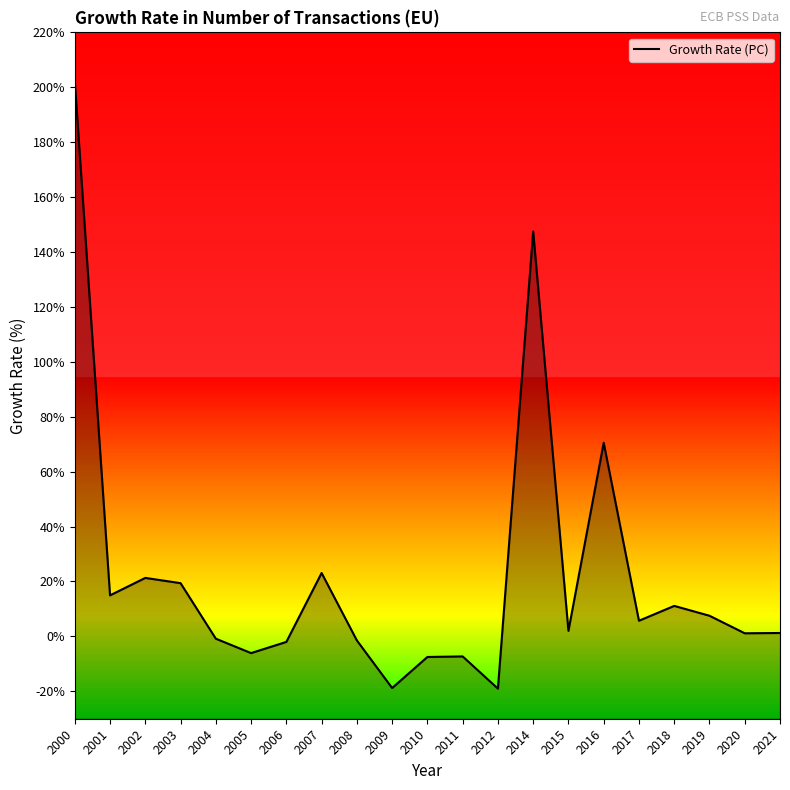

Rank the categories by value from lowest to highest.

2012, 2009, 2010, 2011, 2005, 2006, 2008, 2004, 2020, 2021, 2015, 2017, 2019, 2018, 2001, 2003, 2002, 2007, 2016, 2014, 2000